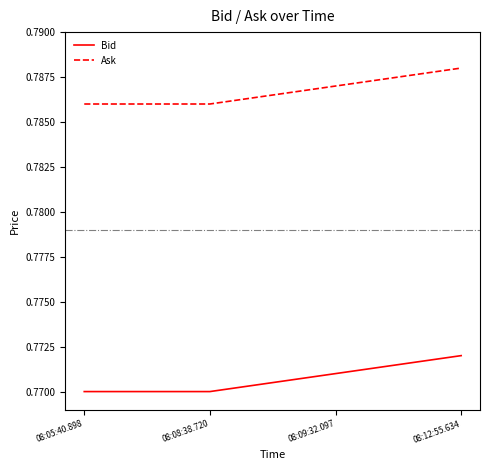

True or false: Ask has a value of 0.4 at 08:08:38.720.

False